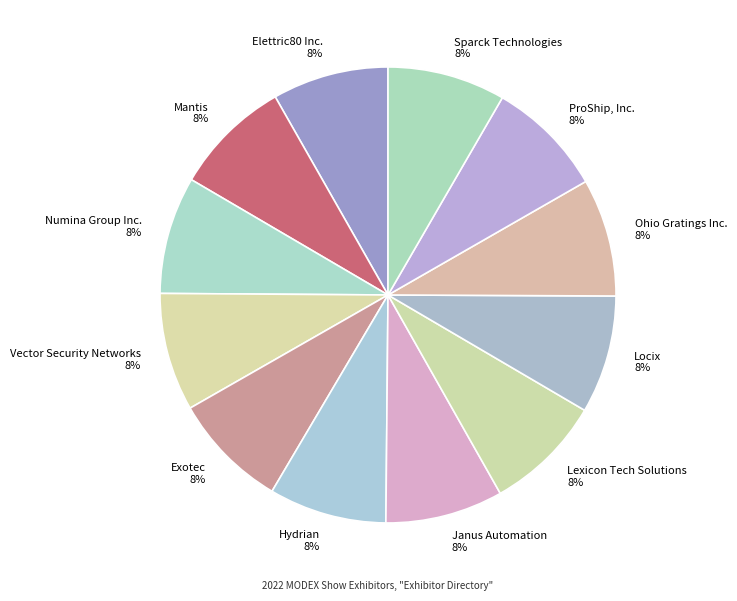

Is Exotec the majority of the pie?

No